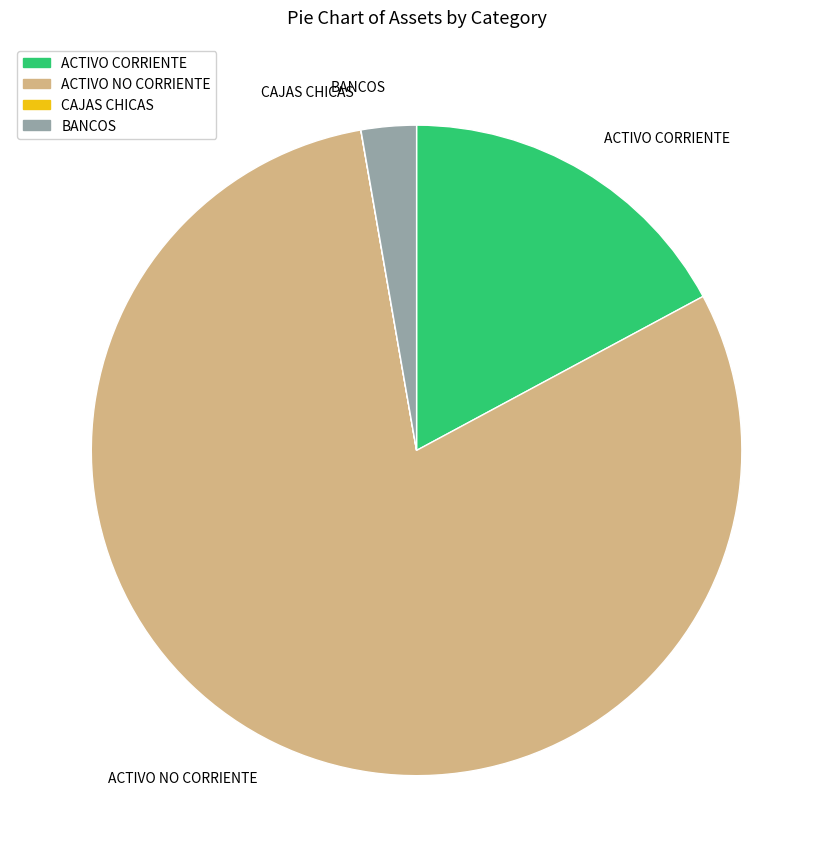

Which slice is the largest?

ACTIVO NO CORRIENTE